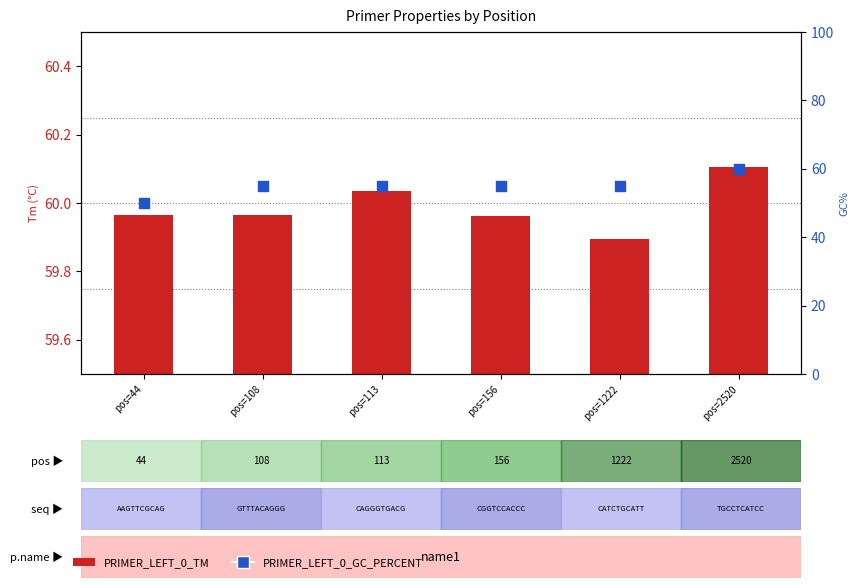

What is the total value across all series at pos=156?

115.0